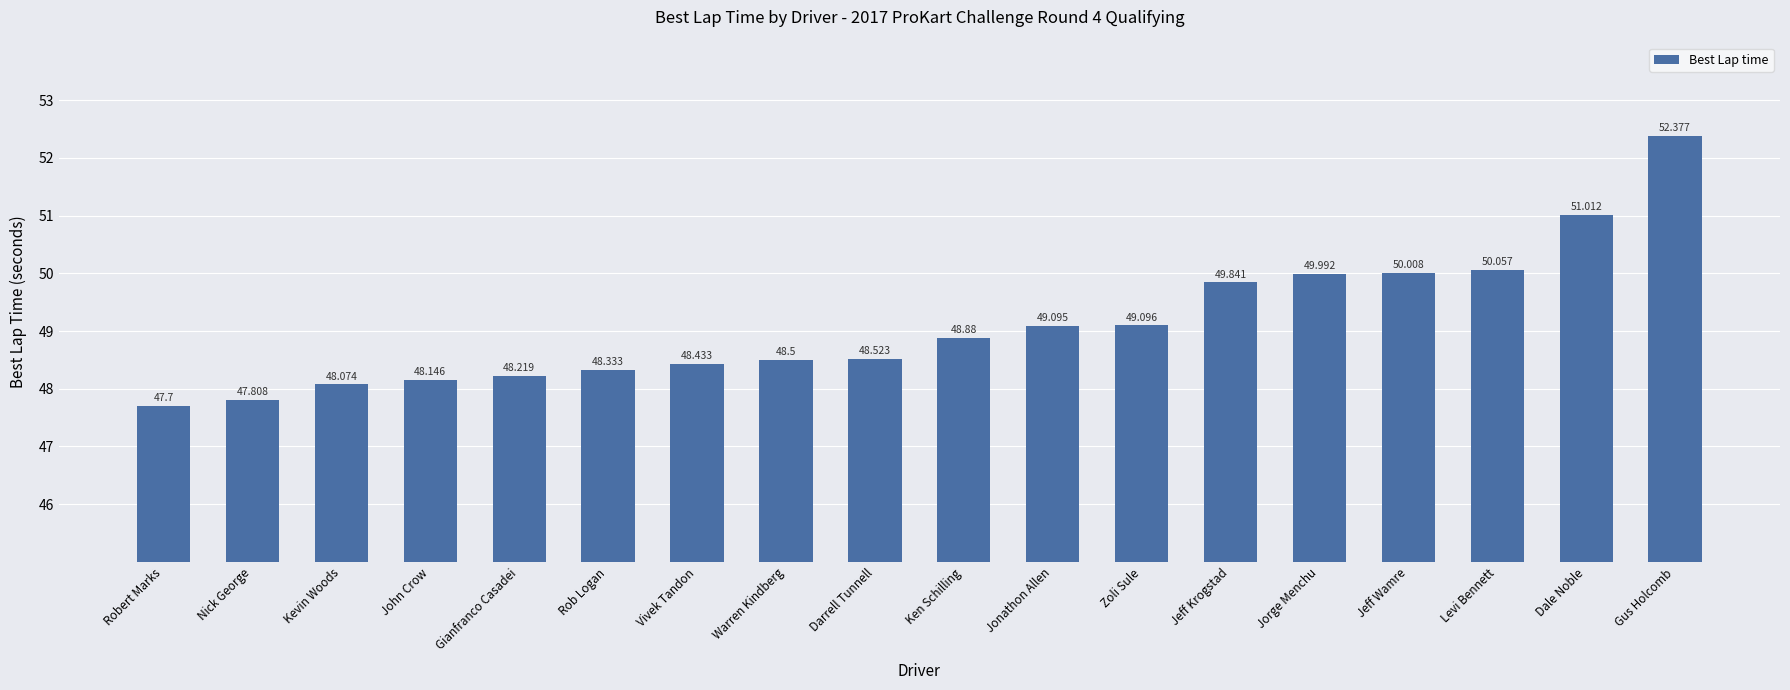

What value does the data have at Vivek Tandon?

48.4